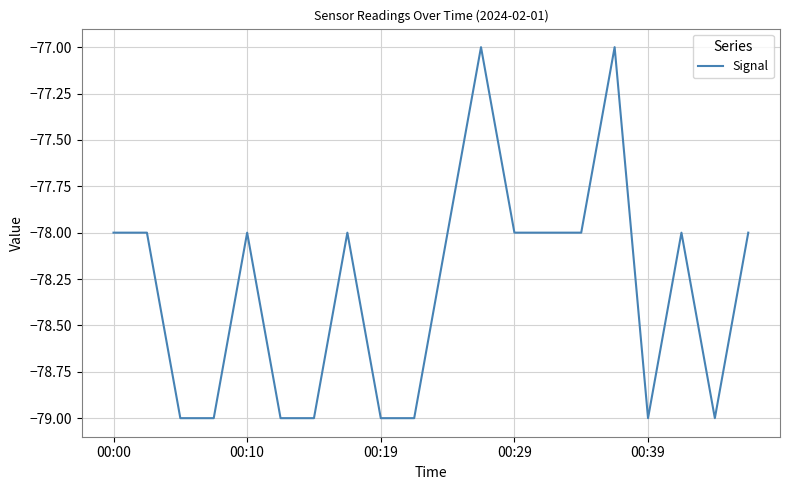

What is the minimum value shown in the chart?

-79